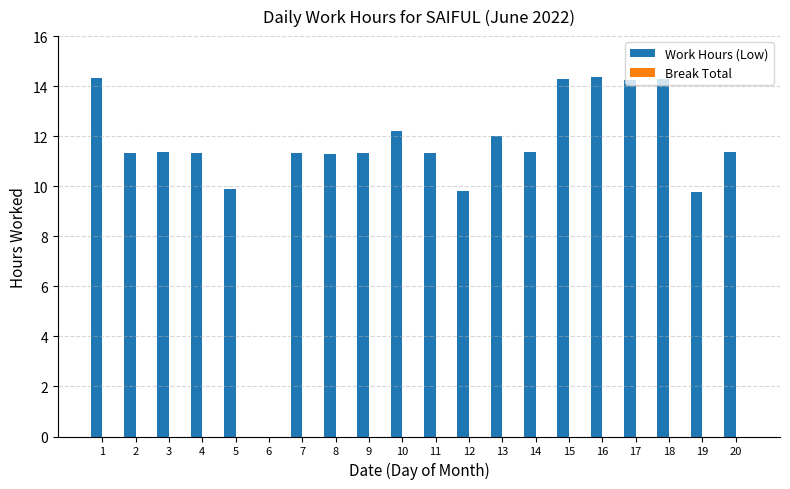

What is the maximum value shown in the chart?

14.4